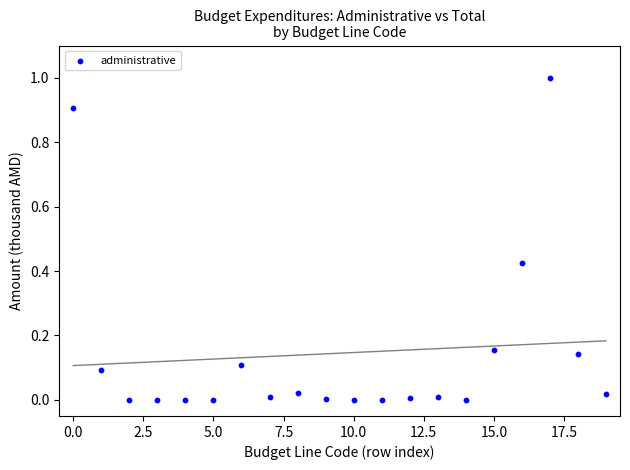

How many data points are displayed?

20